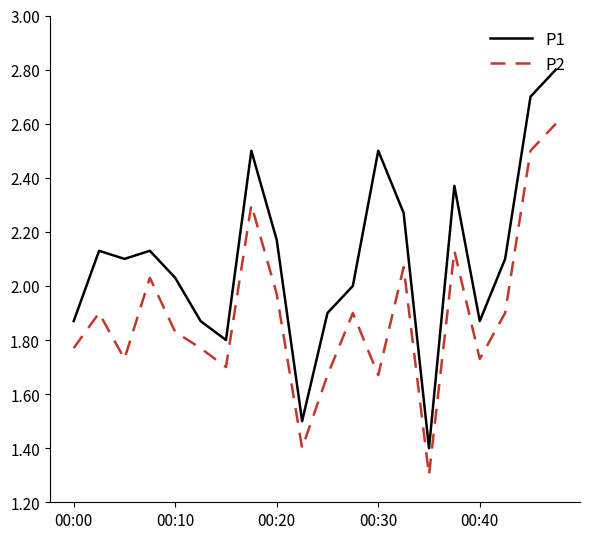

Count the number of data series in this chart.

2